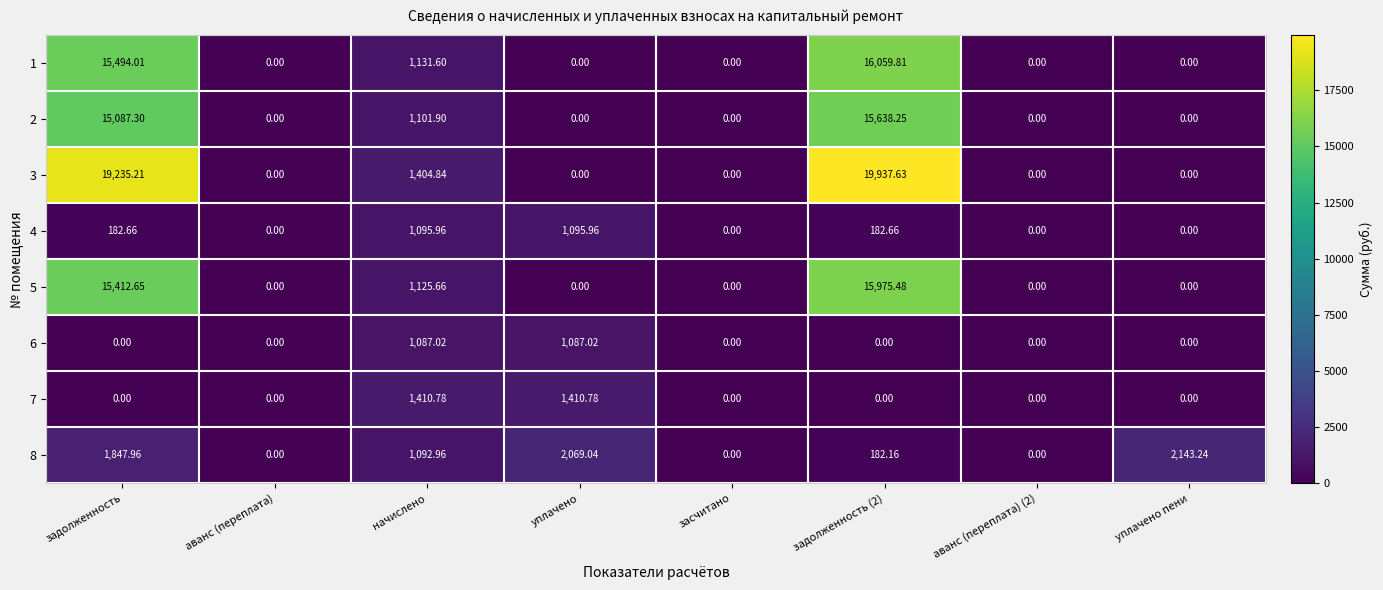

At which label does 4 first exceed 182?

задолженность